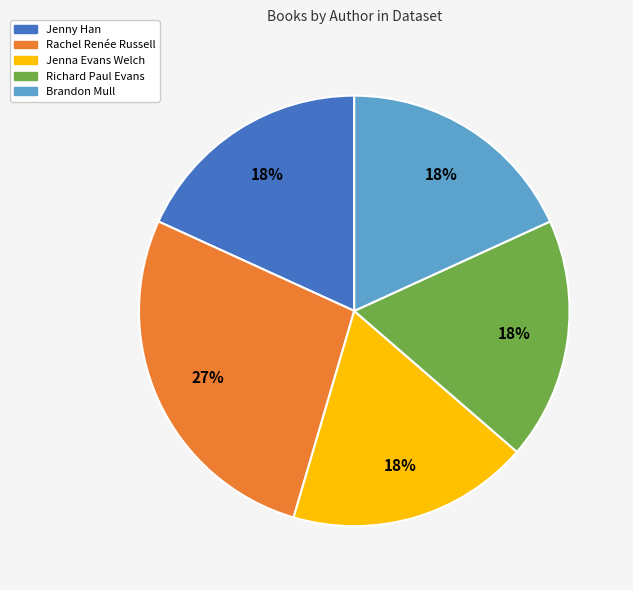

Does any single category account for the majority?

No